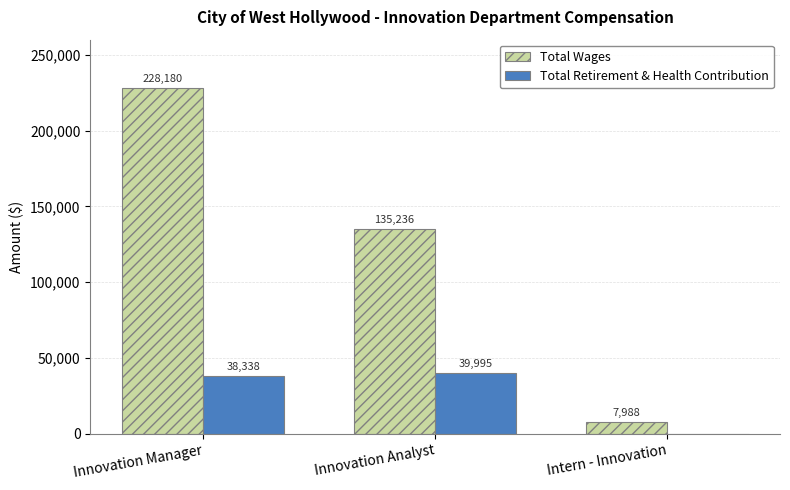

What are all the series names shown in the legend?

Total Wages, Total Retirement & Health Contribution